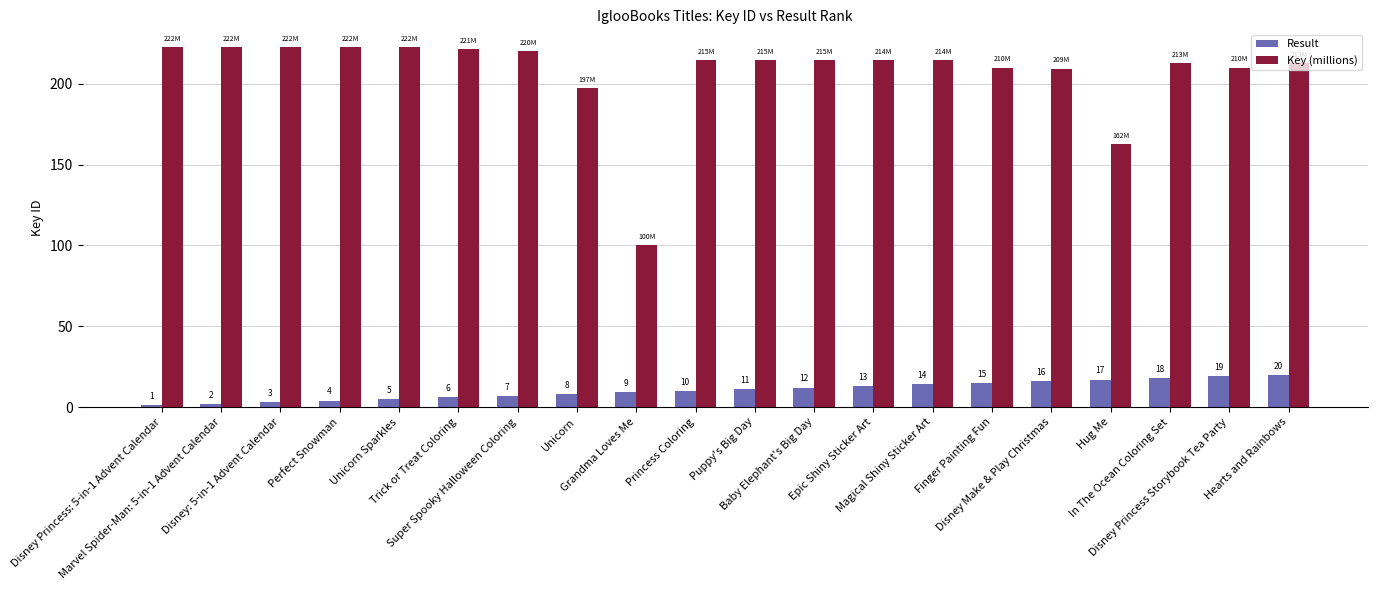

Which series has the largest range (max minus min)?

Key (millions)